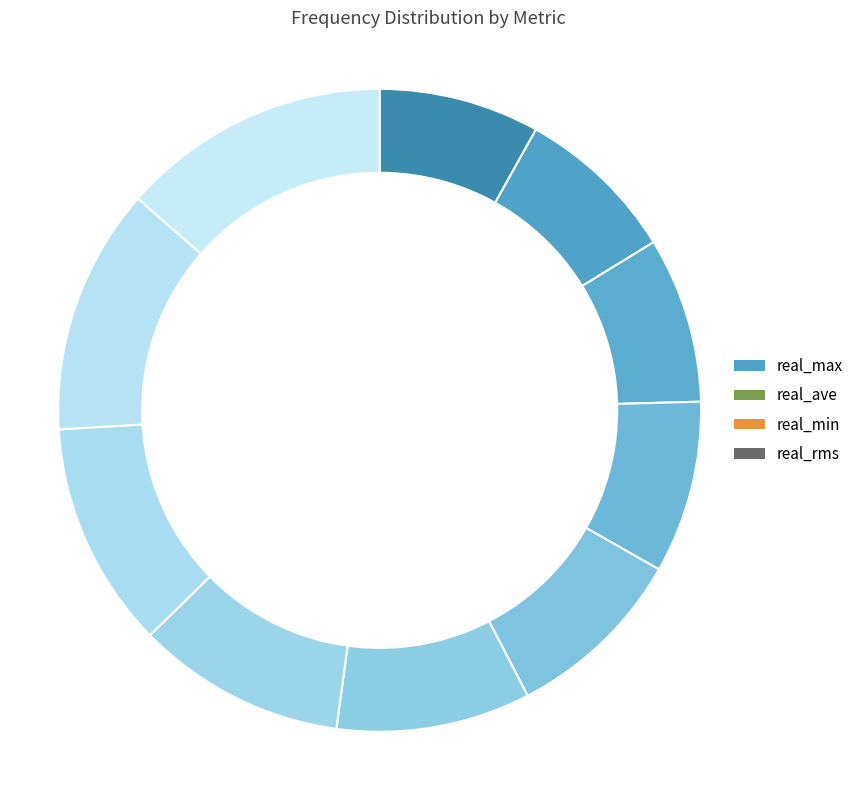

Which has a higher value, 3929.0 or 3928.0?

3929.0